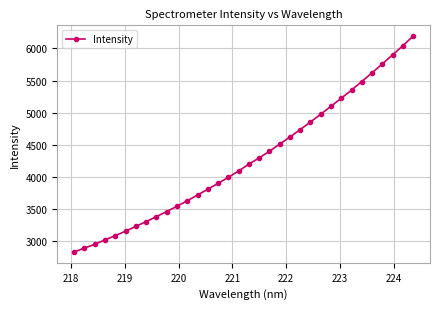

What is the greatest value displayed?

6192.7